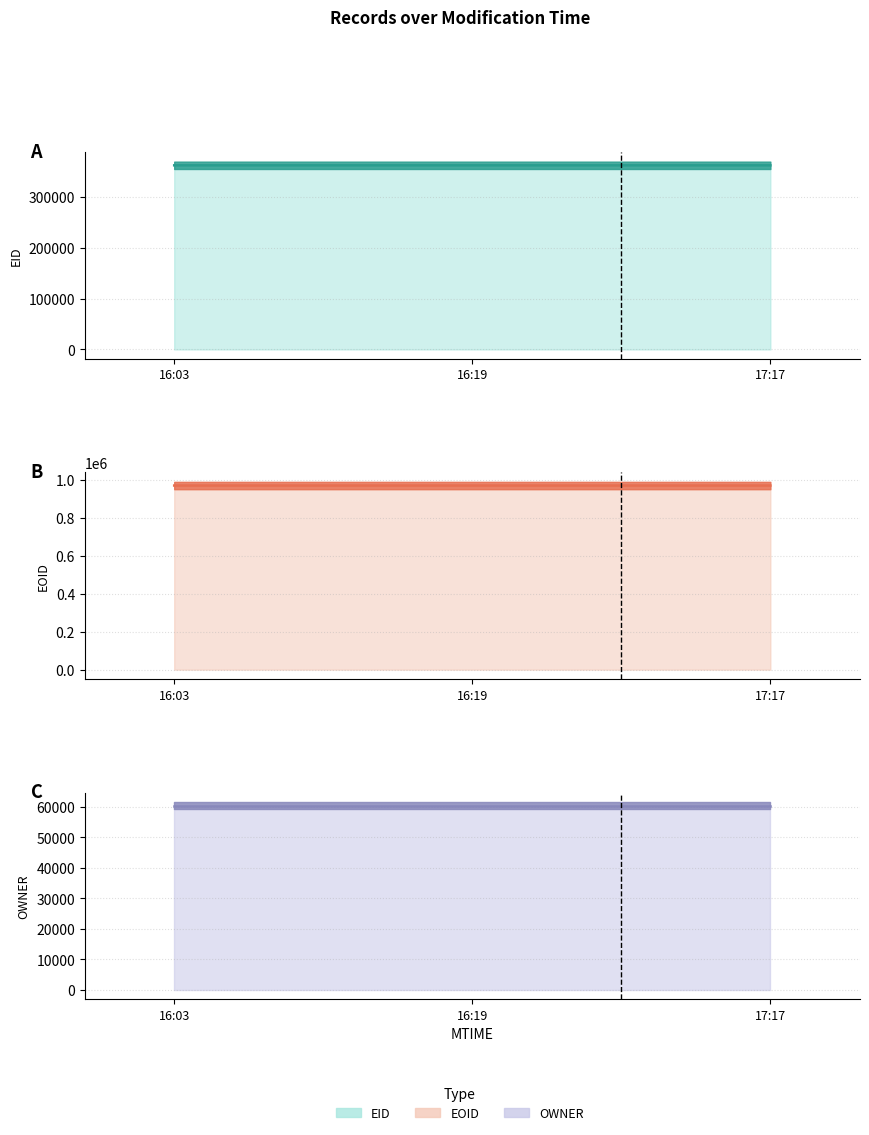

How many data points in EOID line are above 968875?

1